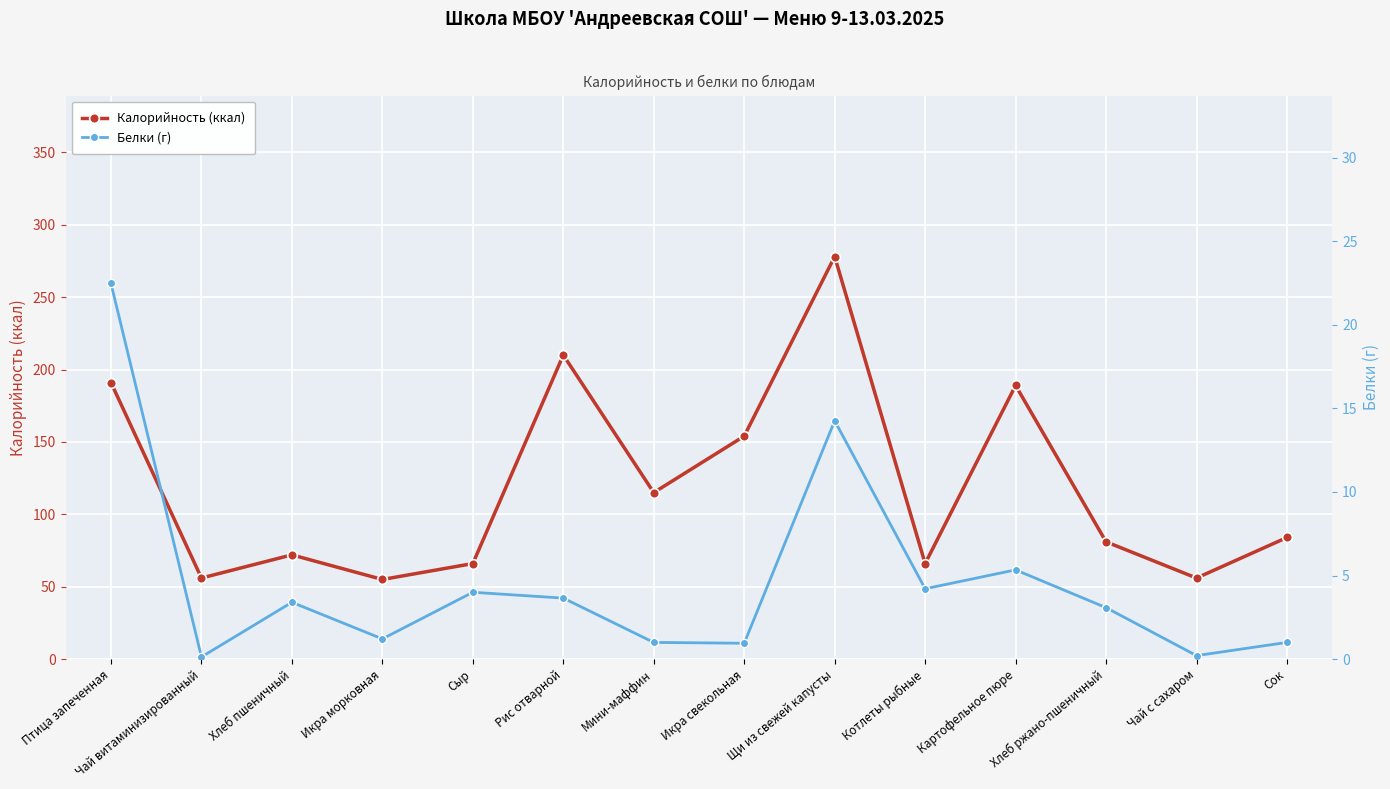

True or false: Калорийность (ккал) has more than 2 points higher than both neighbors.

True